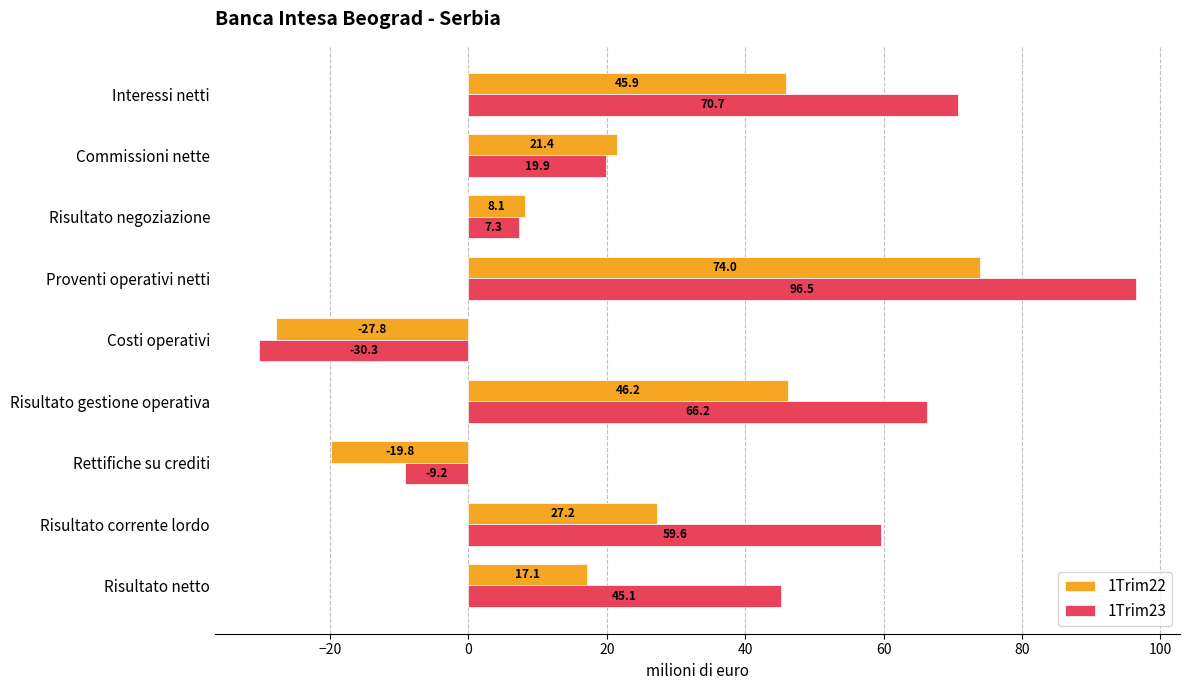

How many data points in 1Trim22 are above 21?

5